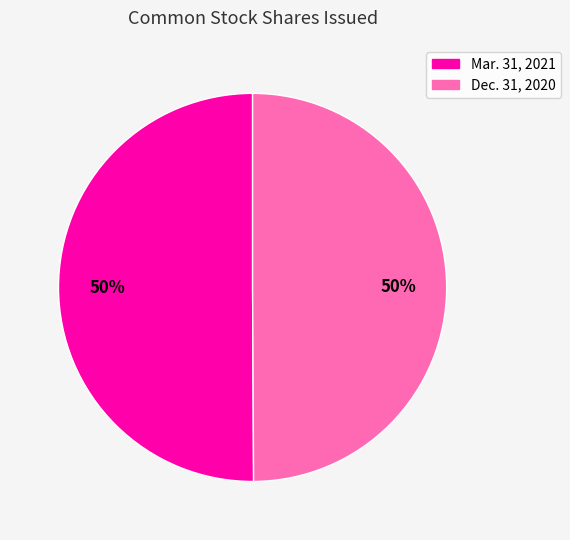

To the nearest percent, what is the average slice percentage?

50%